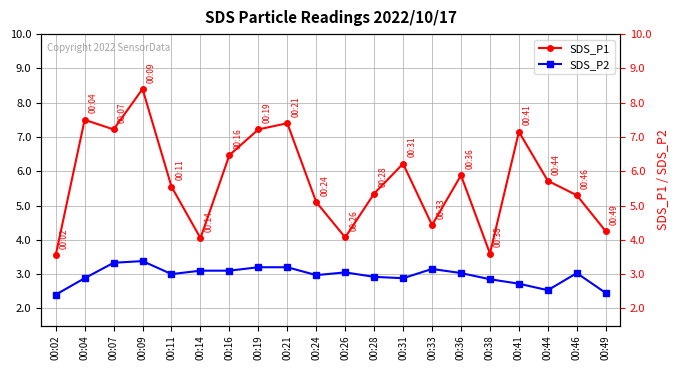

Is it true that SDS_P2 equals 2.1 at 00:33?

False